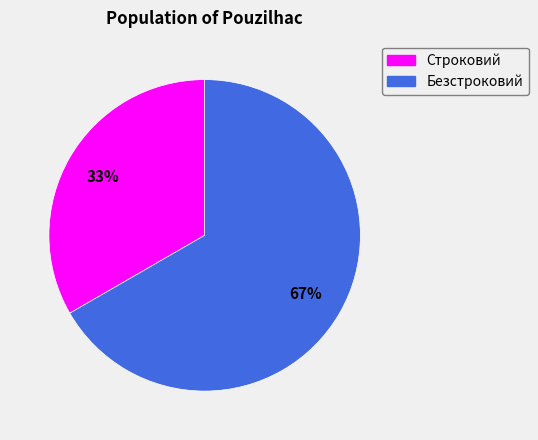

To the nearest percent, what is the average slice percentage?

50%